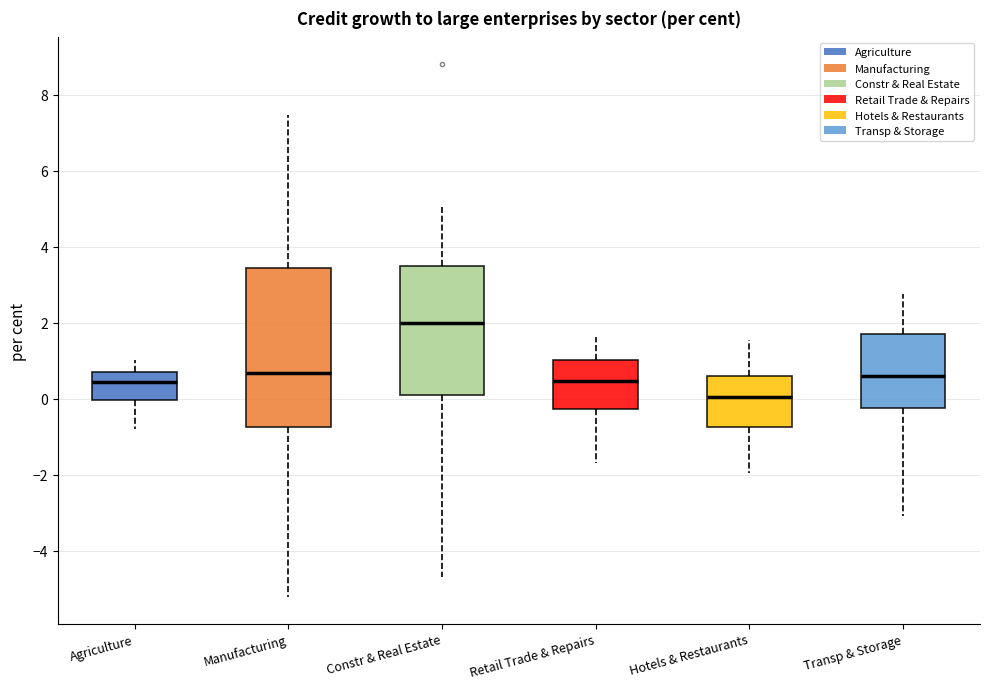

Which box has the highest median line?

Constr & Real Estate